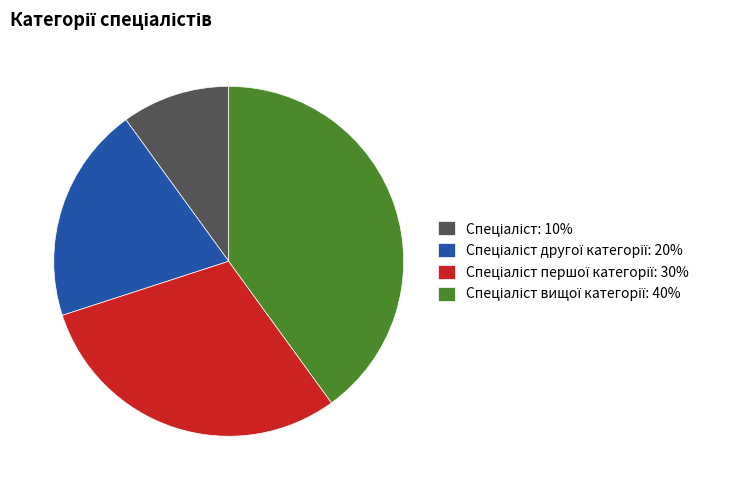

Is there a majority slice in this chart?

No